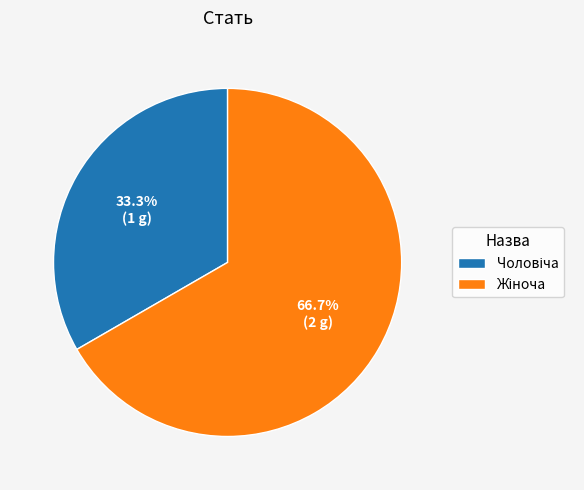

Is there a majority slice in this chart?

Yes